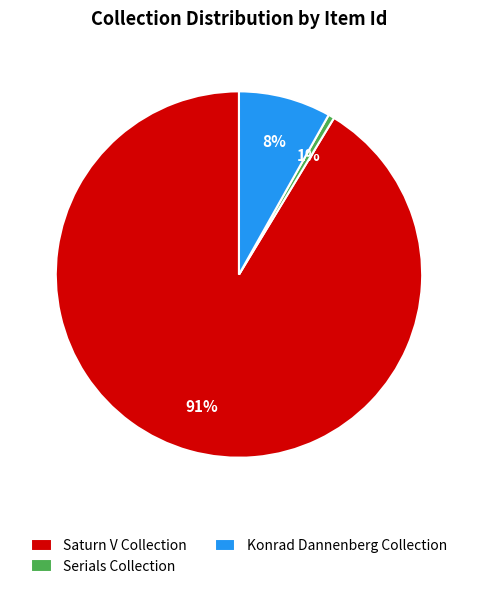

Rank the categories by value from highest to lowest.

Saturn V Collection, Konrad Dannenberg Collection, Serials Collection